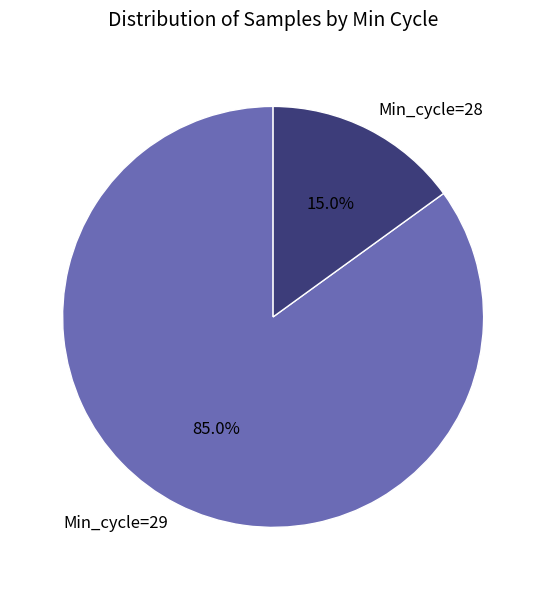

Rank the categories by value from highest to lowest.

Min_cycle=29, Min_cycle=28